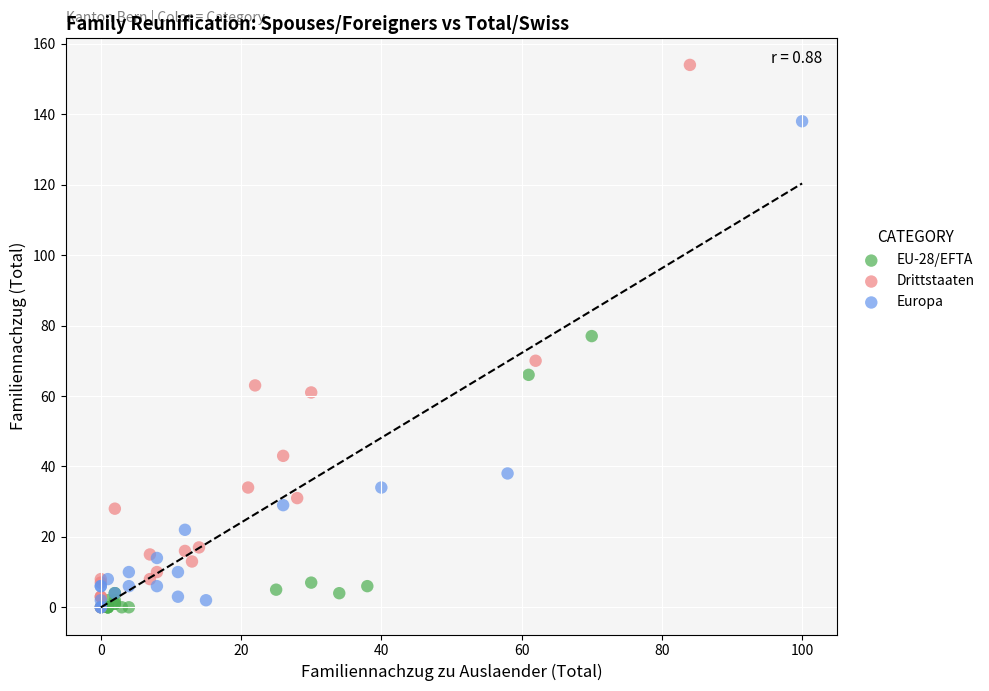

Which series has the widest spread of Y values?

Drittstaaten